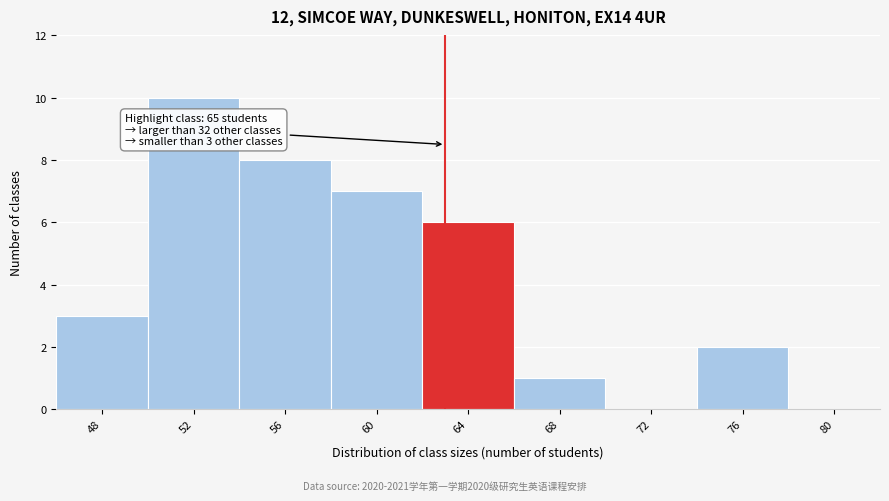

Reading left to right, extract all data points from this chart.

48=3	52=10	56=8	60=7	64=6	68=1	72=0	76=2	80=0